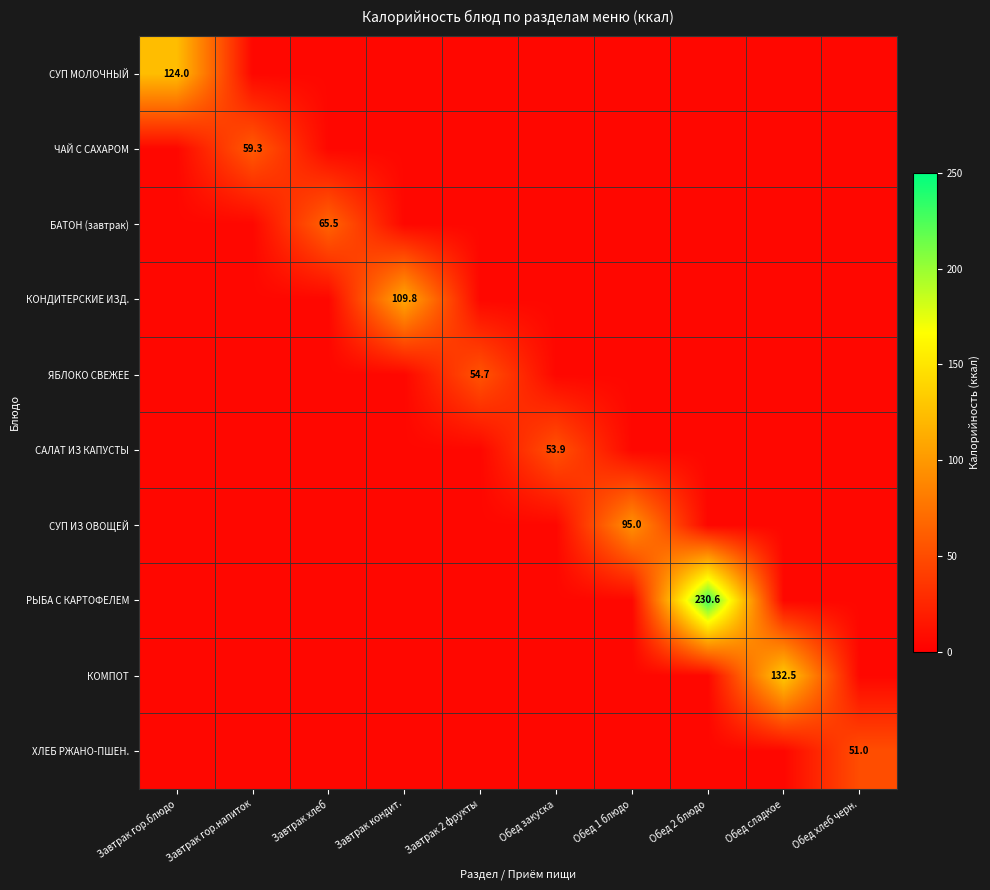

The СУП ИЗ ОВОЩЕЙ series shows 95.0 at Обед 1 блюдо. True or false?

True